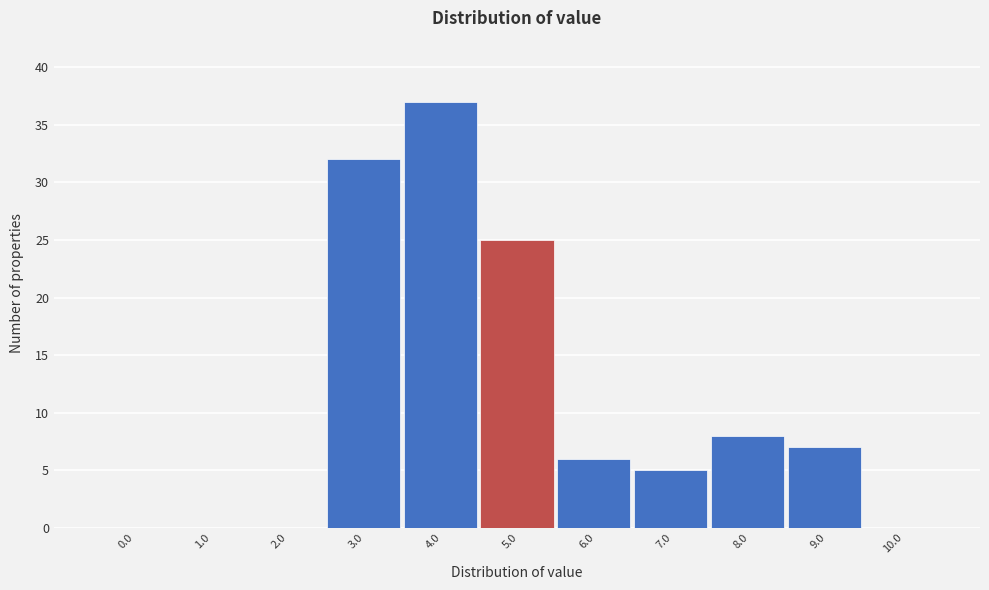

Reading left to right, what are all the values shown in this chart?

0.0=0	1.0=0	2.0=0	3.0=32	4.0=37	5.0=25	6.0=6	7.0=5	8.0=8	9.0=7	10.0=0